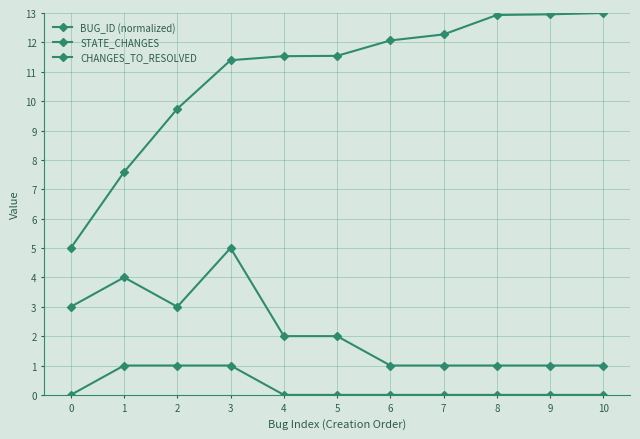

True or false: BUG_ID (normalized) has more than 0 interior local peaks.

False